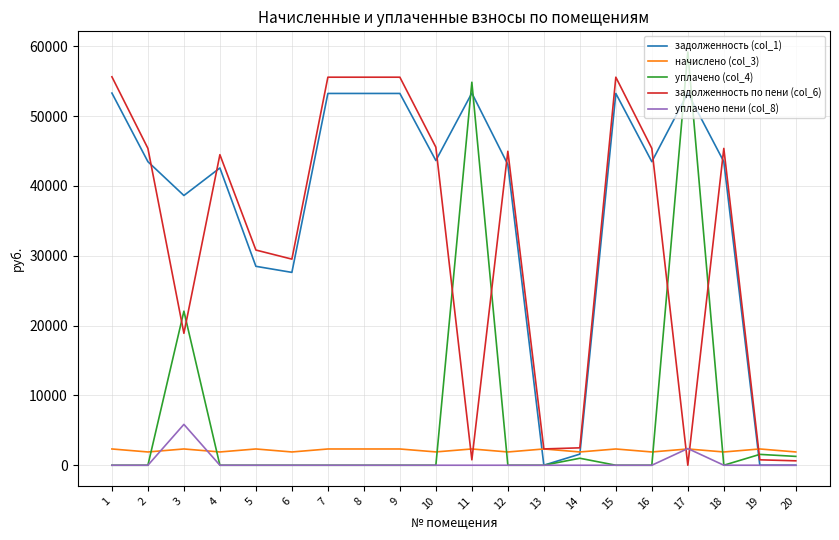

Is the value of начислено (col_3) at 2 greater than the value of задолженность по пени (col_6) at 15?

No